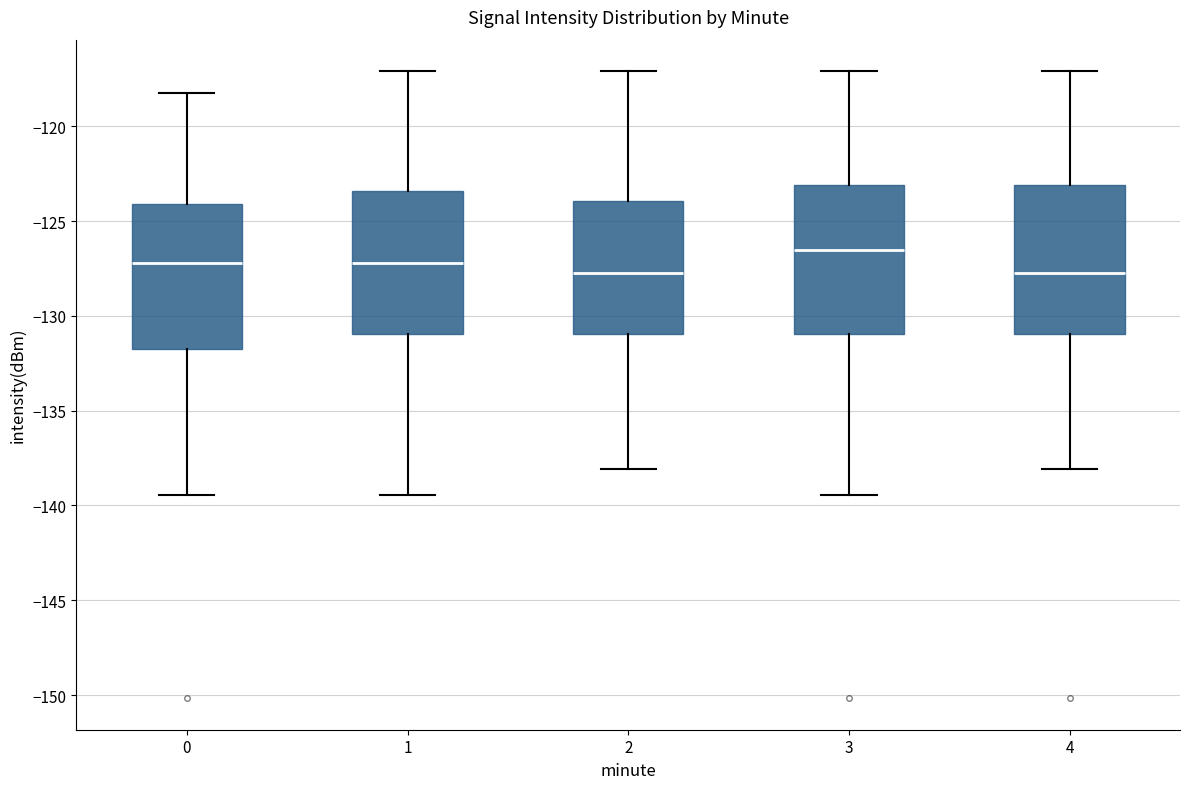

Where is the lower edge of the box at x = 4 on the y-axis? The values are not printed on the chart, so give them approximately, as read against the axis.

-131.0